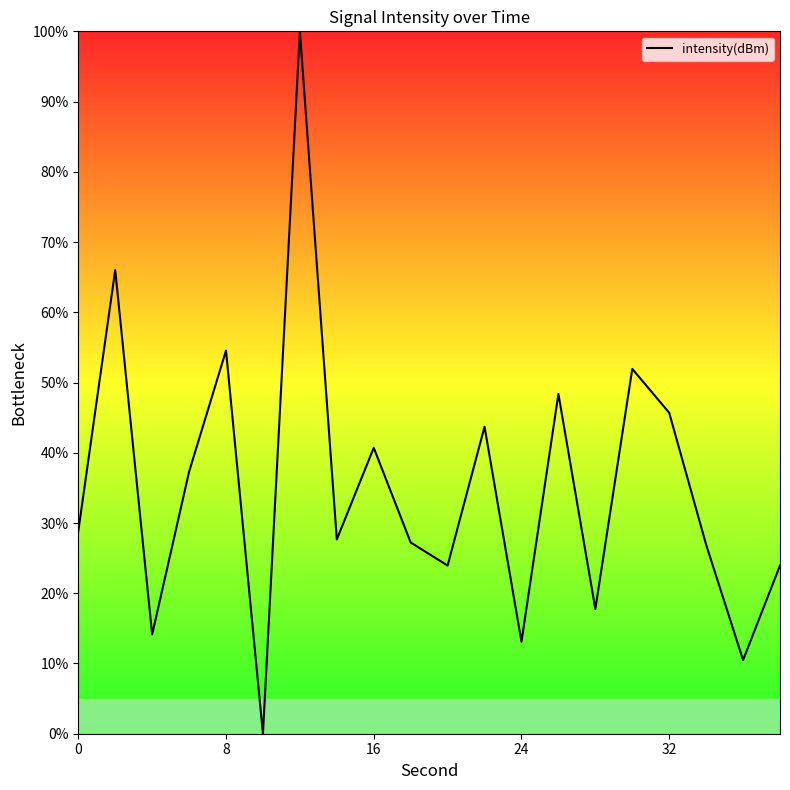

What is the difference between the maximum and minimum values?

100.0